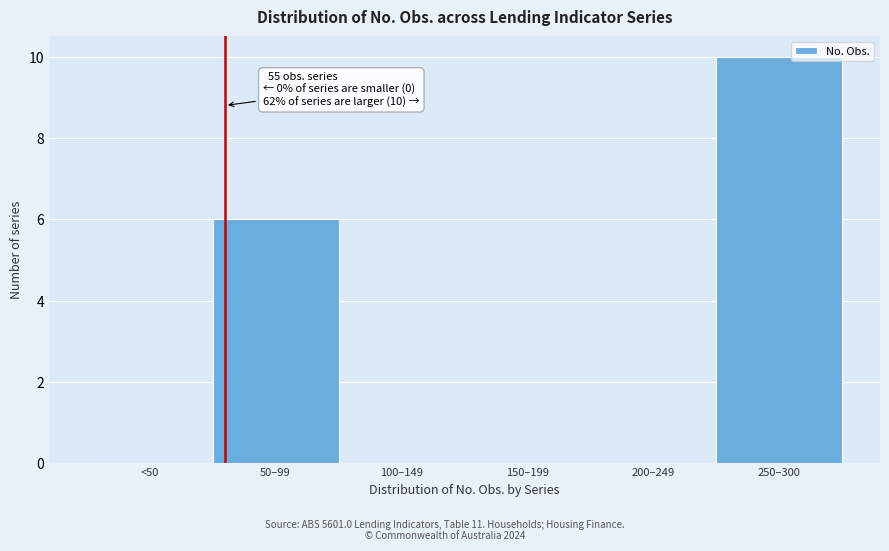

Reading left to right, what are all the values shown in this chart?

<50=0	50–99=6	100–149=0	150–199=0	200–249=0	250–300=10